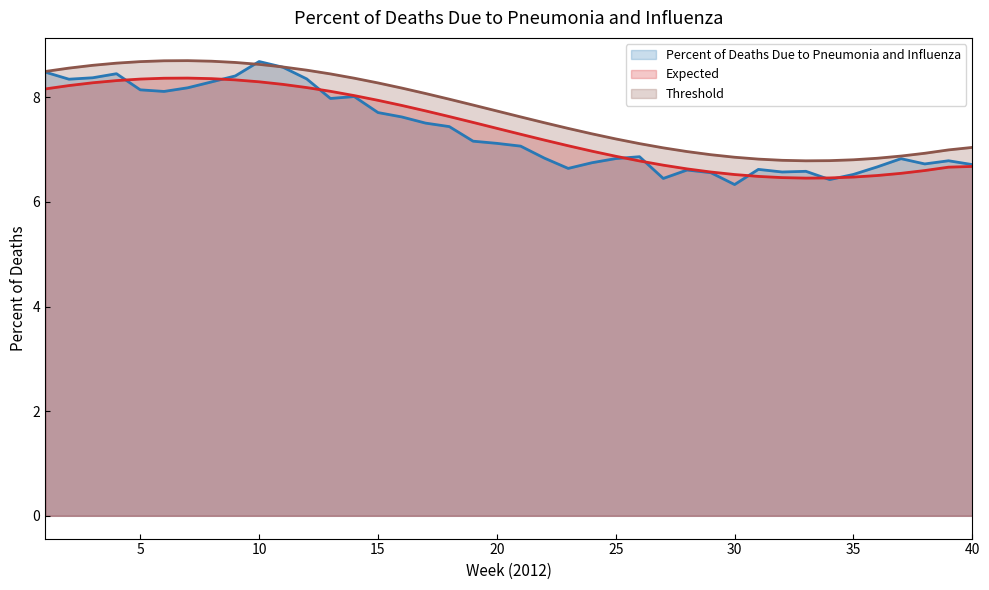

True or false: Expected has a value of 4.3 at 30.

False